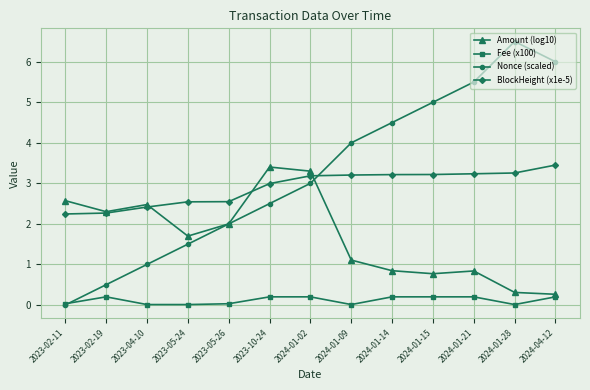

At which label does Amount (log10) first exceed 1?

2023-02-11